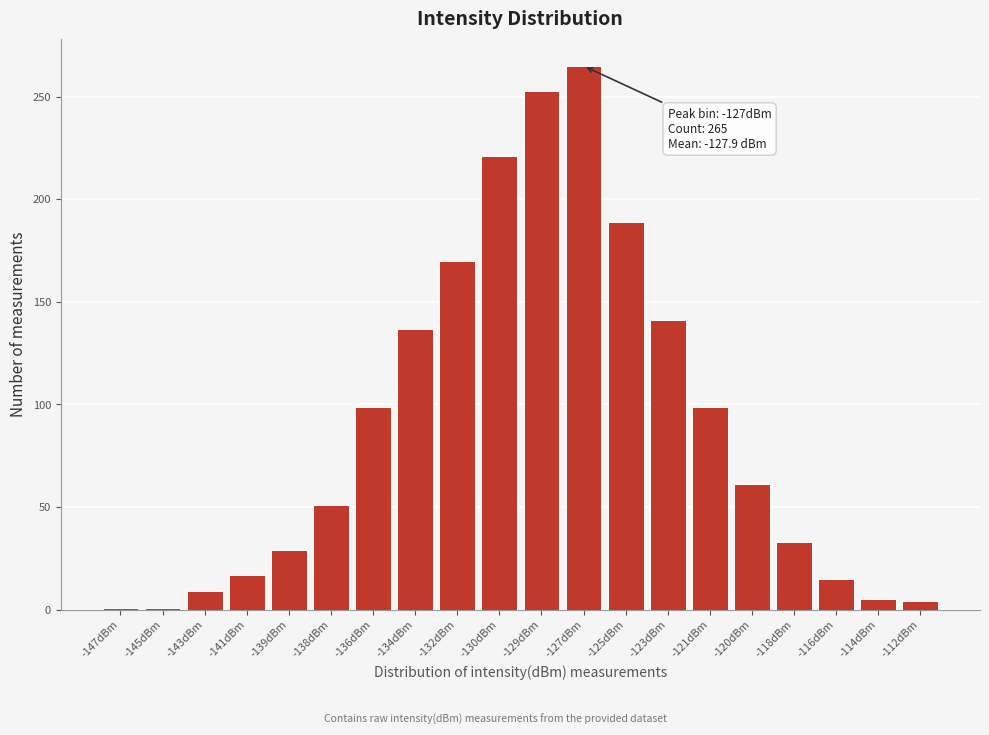

Between -125dBm and -132dBm, which is larger?

-125dBm